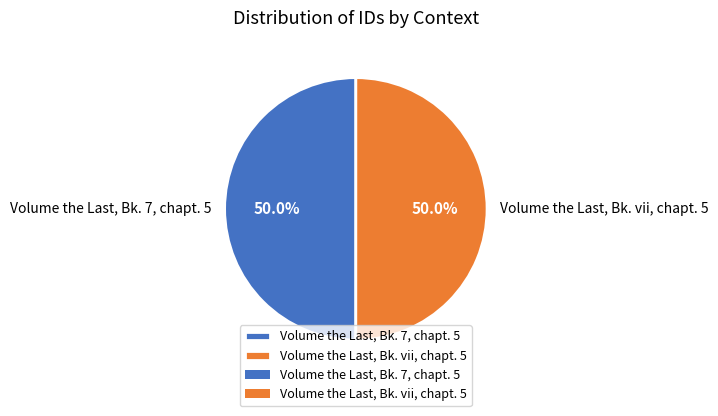

Which category has the smallest portion of the pie?

Volume the Last, Bk. 7, chapt. 5